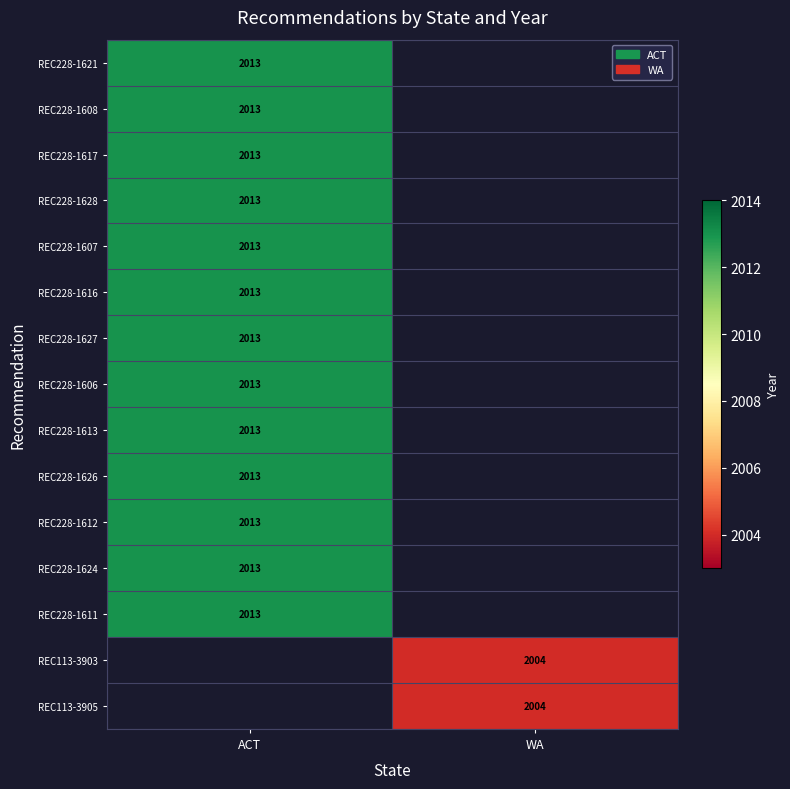

The REC228-1626 series shows 1292 at ACT. True or false?

False